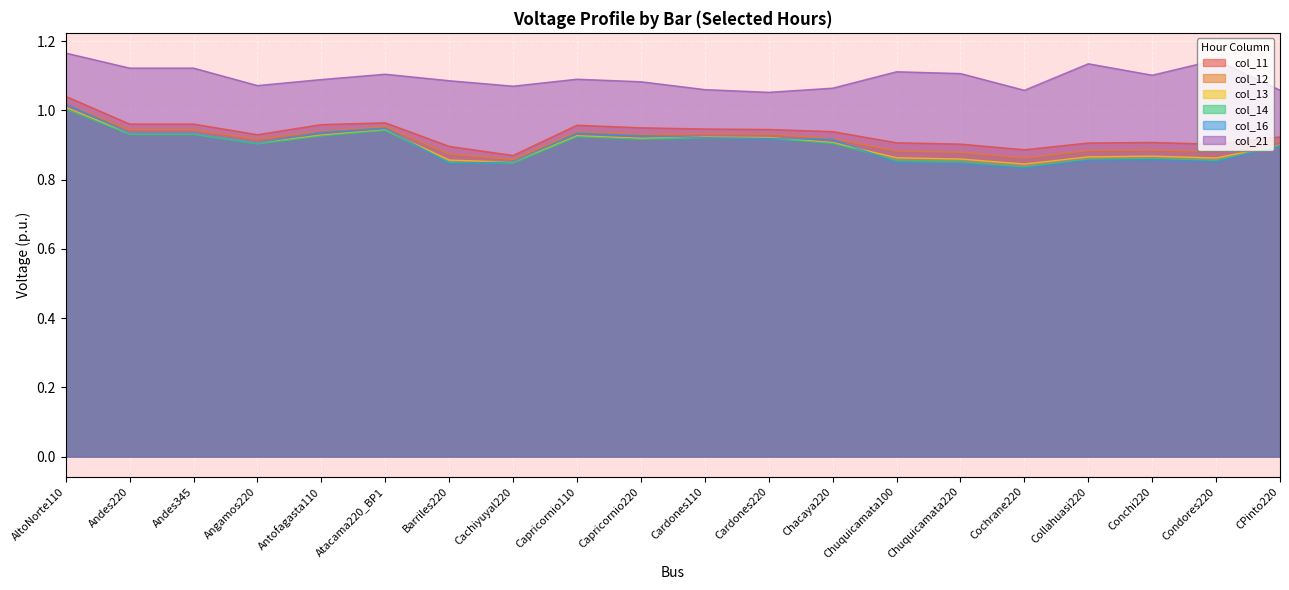

Reading left to right, what are all the values shown in this chart?

col_11: AltoNorte110=1.0	Andes220=1.0	Andes345=1.0	Angamos220=0.9	Antofagasta110=1.0	Atacama220_BP1=1.0	Barriles220=0.9	Cachiyuyal220=0.9	Capricornio110=1.0	Capricornio220=0.9	Cardones110=0.9	Cardones220=0.9	Chacaya220=0.9	Chuquicamata100=0.9	Chuquicamata220=0.9	Cochrane220=0.9	Collahuasi220=0.9	Conchi220=0.9	Condores220=0.9	CPinto220=0.9
col_12: AltoNorte110=1.0	Andes220=0.9	Andes345=0.9	Angamos220=0.9	Antofagasta110=0.9	Atacama220_BP1=1.0	Barriles220=0.9	Cachiyuyal220=0.9	Capricornio110=0.9	Capricornio220=0.9	Cardones110=0.9	Cardones220=0.9	Chacaya220=0.9	Chuquicamata100=0.9	Chuquicamata220=0.9	Cochrane220=0.9	Collahuasi220=0.9	Conchi220=0.9	Condores220=0.9	CPinto220=0.9
col_13: AltoNorte110=1.0	Andes220=0.9	Andes345=0.9	Angamos220=0.9	Antofagasta110=0.9	Atacama220_BP1=0.9	Barriles220=0.9	Cachiyuyal220=0.9	Capricornio110=0.9	Capricornio220=0.9	Cardones110=0.9	Cardones220=0.9	Chacaya220=0.9	Chuquicamata100=0.9	Chuquicamata220=0.9	Cochrane220=0.8	Collahuasi220=0.9	Conchi220=0.9	Condores220=0.9	CPinto220=0.9
col_14: AltoNorte110=1.0	Andes220=0.9	Andes345=0.9	Angamos220=0.9	Antofagasta110=0.9	Atacama220_BP1=0.9	Barriles220=0.8	Cachiyuyal220=0.8	Capricornio110=0.9	Capricornio220=0.9	Cardones110=0.9	Cardones220=0.9	Chacaya220=0.9	Chuquicamata100=0.9	Chuquicamata220=0.9	Cochrane220=0.8	Collahuasi220=0.9	Conchi220=0.9	Condores220=0.9	CPinto220=0.9
col_16: AltoNorte110=1.0	Andes220=0.9	Andes345=0.9	Angamos220=0.9	Antofagasta110=0.9	Atacama220_BP1=0.9	Barriles220=0.8	Cachiyuyal220=0.9	Capricornio110=0.9	Capricornio220=0.9	Cardones110=0.9	Cardones220=0.9	Chacaya220=0.9	Chuquicamata100=0.8	Chuquicamata220=0.8	Cochrane220=0.8	Collahuasi220=0.9	Conchi220=0.9	Condores220=0.9	CPinto220=0.9
col_21: AltoNorte110=1.2	Andes220=1.1	Andes345=1.1	Angamos220=1.1	Antofagasta110=1.1	Atacama220_BP1=1.1	Barriles220=1.1	Cachiyuyal220=1.1	Capricornio110=1.1	Capricornio220=1.1	Cardones110=1.1	Cardones220=1.1	Chacaya220=1.1	Chuquicamata100=1.1	Chuquicamata220=1.1	Cochrane220=1.1	Collahuasi220=1.1	Conchi220=1.1	Condores220=1.1	CPinto220=1.1